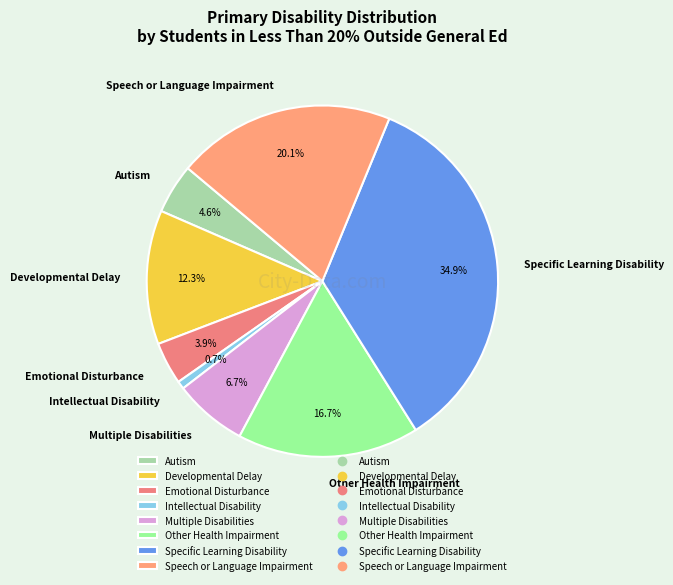

Which slice is the largest?

Specific Learning Disability